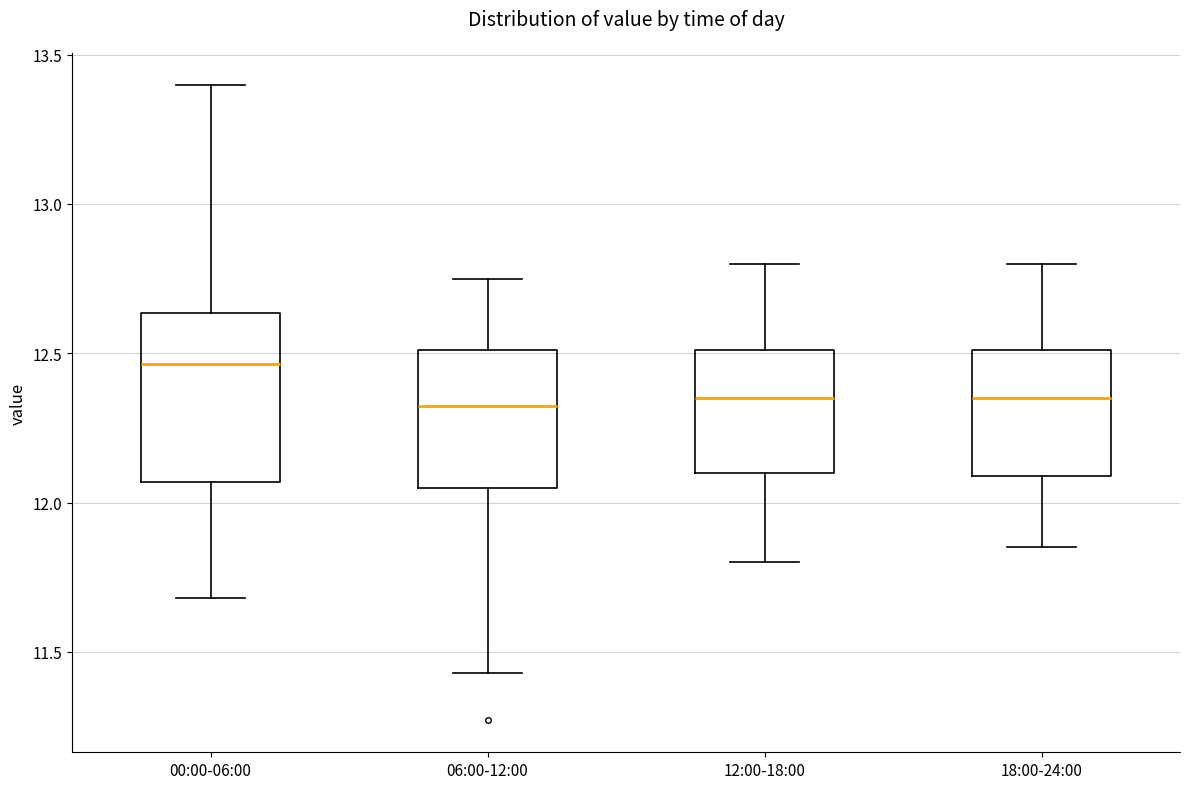

Reading left to right, transcribe this box plot: for each box, give where its median line is, the range the box spans, and where its two whiskers end, as read against the y-axis. The values are not printed on the chart, so give them approximately, as read against the axis.

00:00-06:00: median 12.45, box 12.05 to 12.65, whiskers 11.70 to 13.40
06:00-12:00: median 12.35, box 12.05 to 12.50, whiskers 11.45 to 12.75
12:00-18:00: median 12.35, box 12.10 to 12.50, whiskers 11.80 to 12.80
18:00-24:00: median 12.35, box 12.10 to 12.50, whiskers 11.85 to 12.80